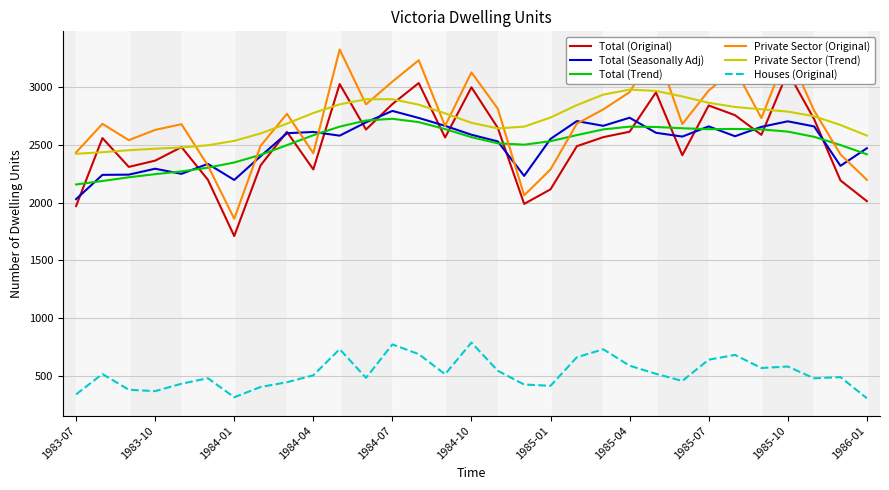

Between 14 and 28, which is larger?

28